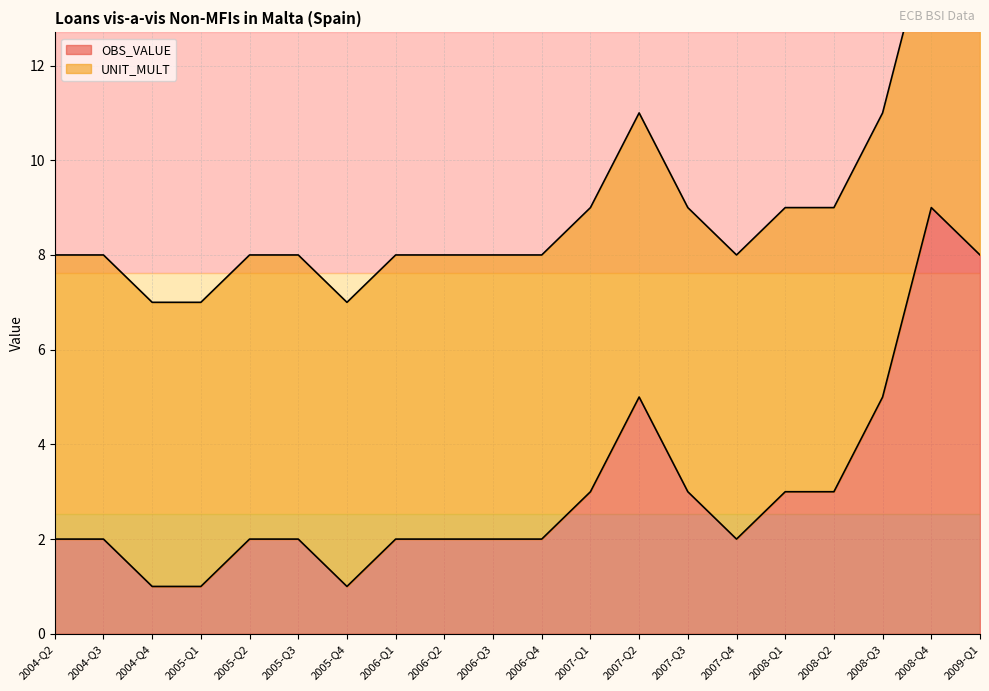

What is the label of the 1st point from the right?

2009-Q1